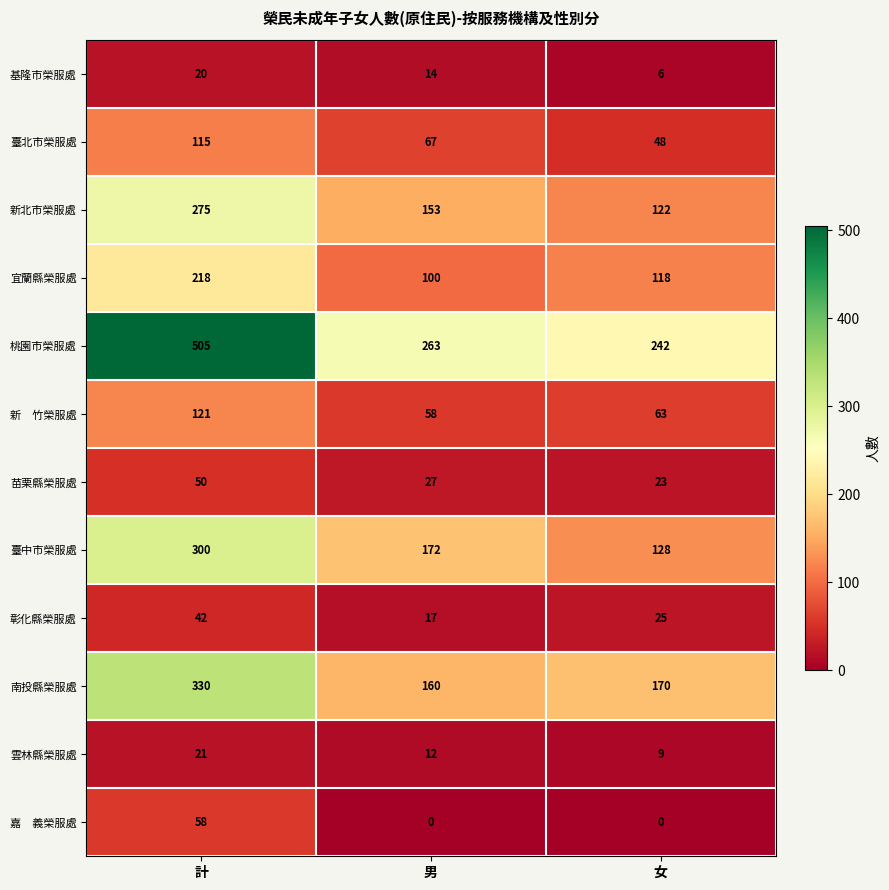

What is the total value across all series at 計?

2055